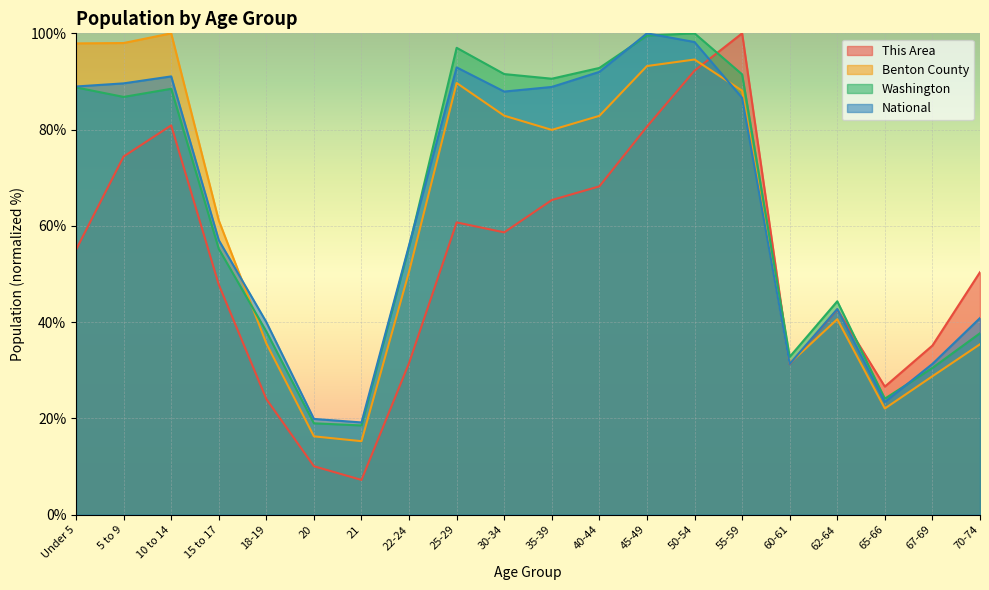

Reading left to right, what are all the values shown in this chart?

This Area: 55.0	74.4	80.9	47.8	24.0	10.1	7.2	31.5	60.7	58.7	65.4	68.2	80.6	92.2	100.0	31.3	42.6	26.6	35.1	50.4
Benton County: 97.9	98.0	100.0	61.1	35.6	16.3	15.3	50.5	89.7	82.9	79.9	82.9	93.2	94.6	88.1	31.5	40.6	22.1	28.8	35.4
Washington: 88.8	86.8	88.5	55.2	38.1	19.0	18.6	55.6	97.0	91.5	90.6	92.8	99.5	100.0	91.5	32.8	44.3	24.1	30.5	37.7
National: 89.0	89.6	91.1	57.0	40.0	19.9	19.2	56.0	92.9	87.9	88.9	92.0	100.0	98.2	86.6	31.3	42.7	23.4	31.3	40.9